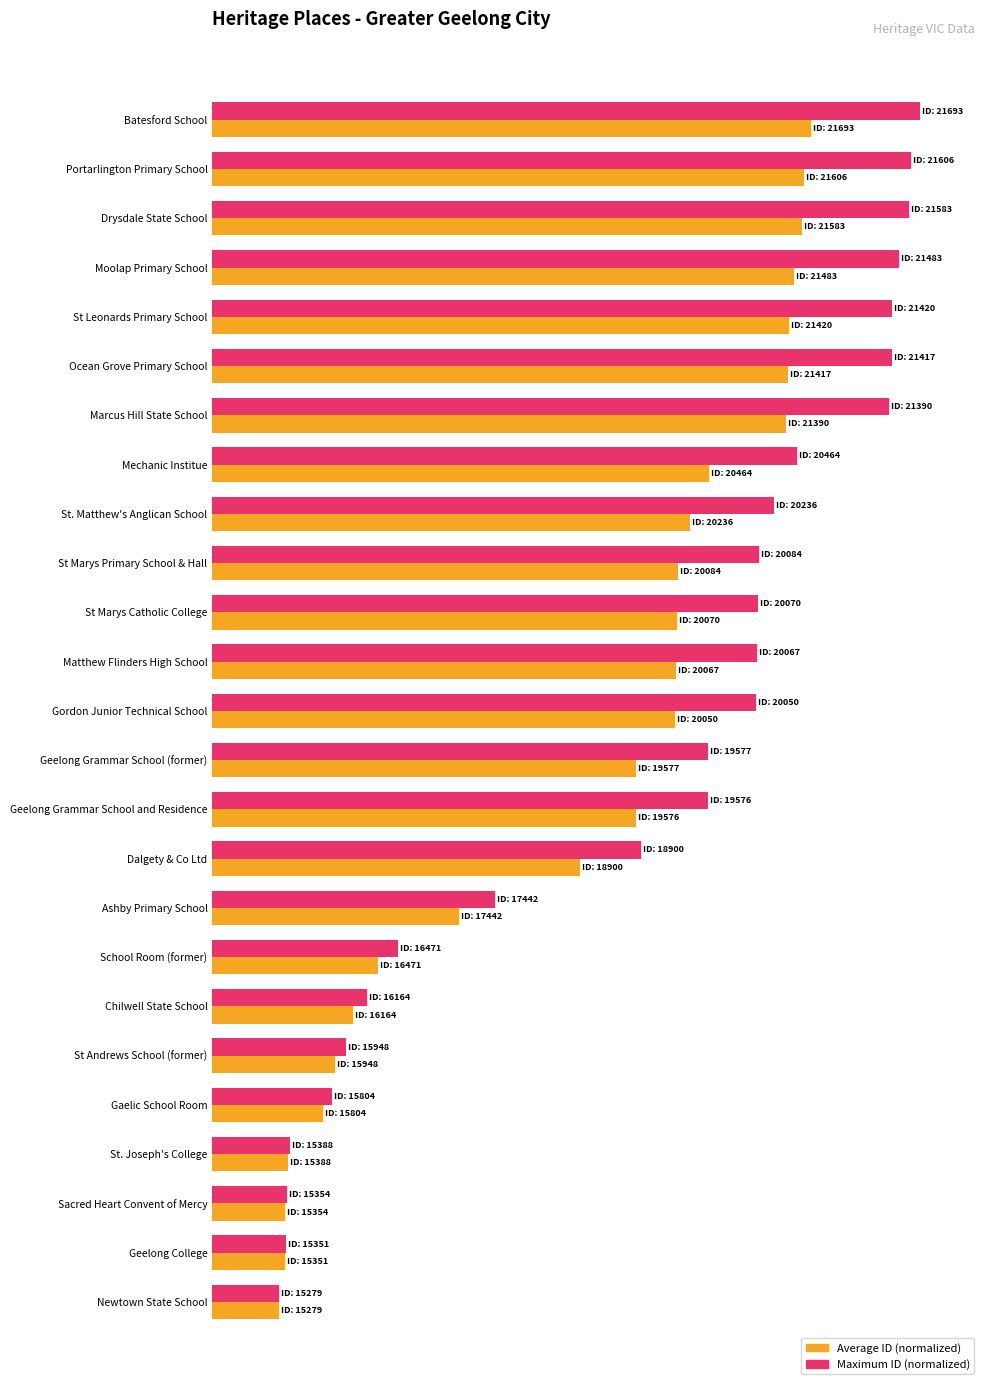

What are all the series names shown in the legend?

Average ID (normalized), Maximum ID (normalized)